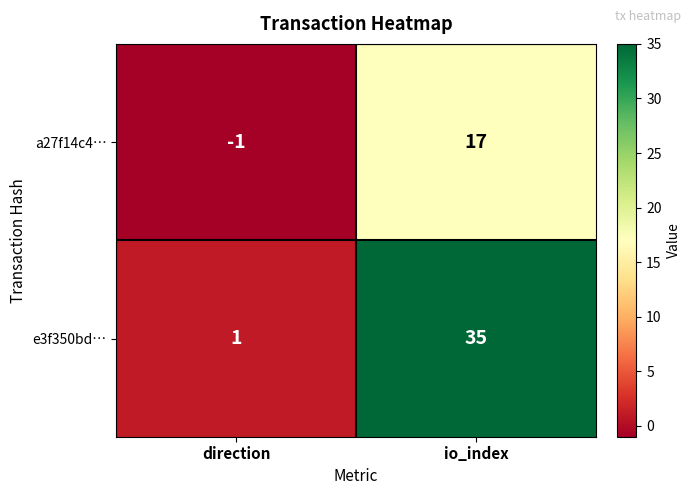

What is the average value of the a27f14c4… series?

8